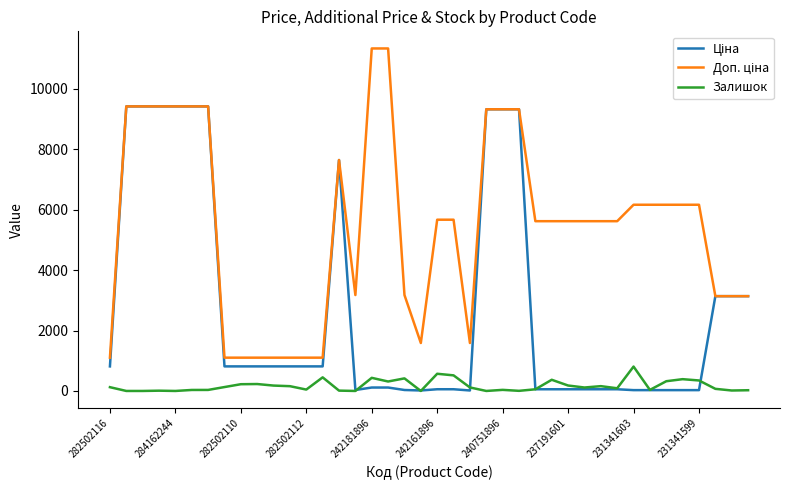

Where is the first local maximum for Доп. ціна?

14